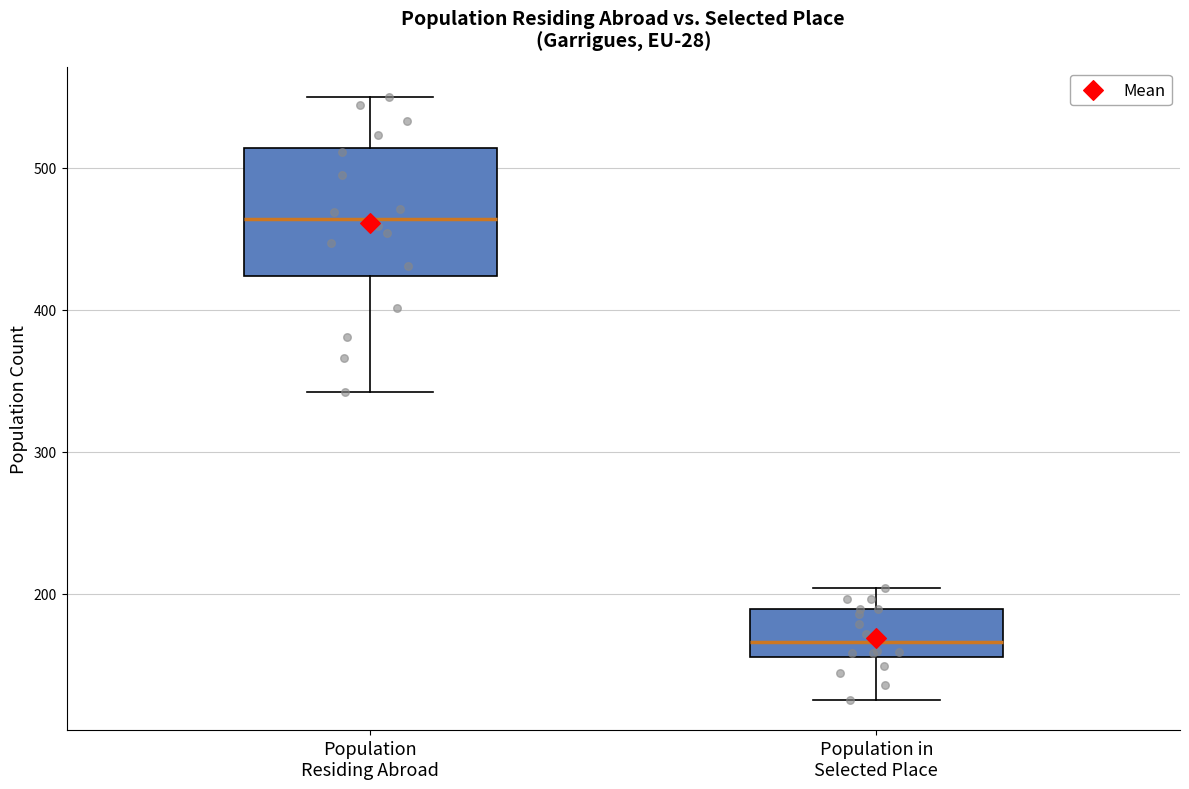

Reading left to right, read every box against the y-axis: the position of its median line, the range the box covers, and the ends of its whiskers. The values are not printed on the chart, so give them approximately, as read against the axis.

Population Residing Abroad: median 460, box 420 to 510, whiskers 340 to 550
Population in Selected Place: median 170, box 160 to 190, whiskers 130 to 200